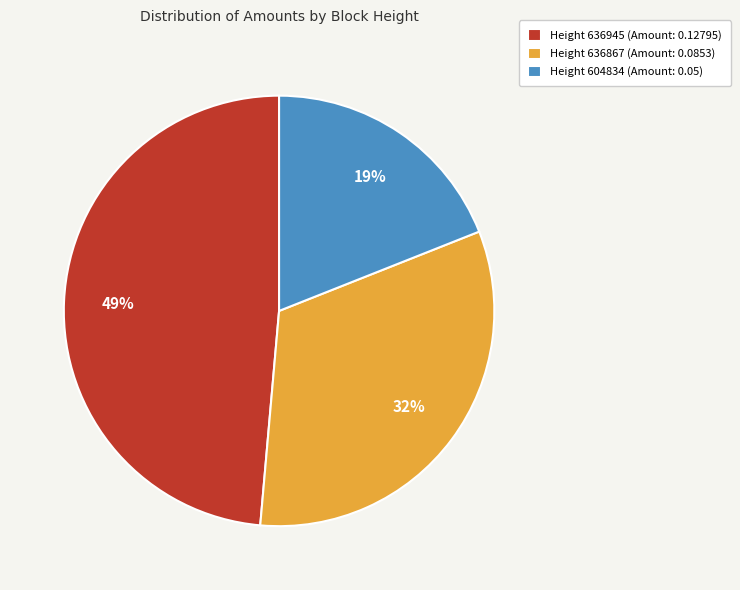

How many slices are in this pie chart?

3